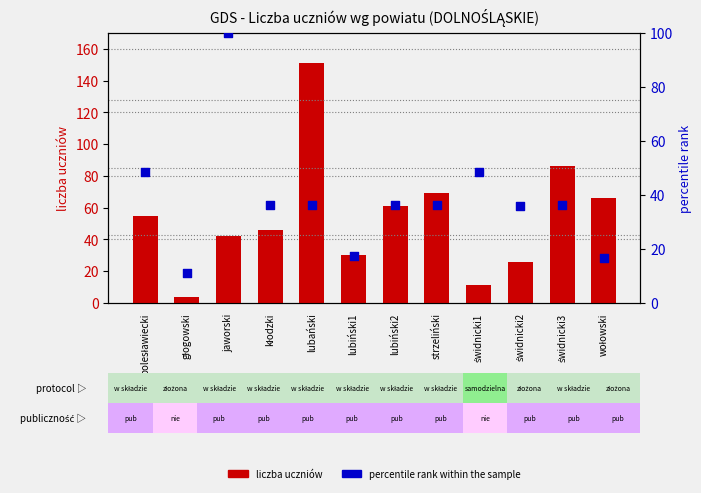

Which series contains the lowest Y value?

liczba uczniów